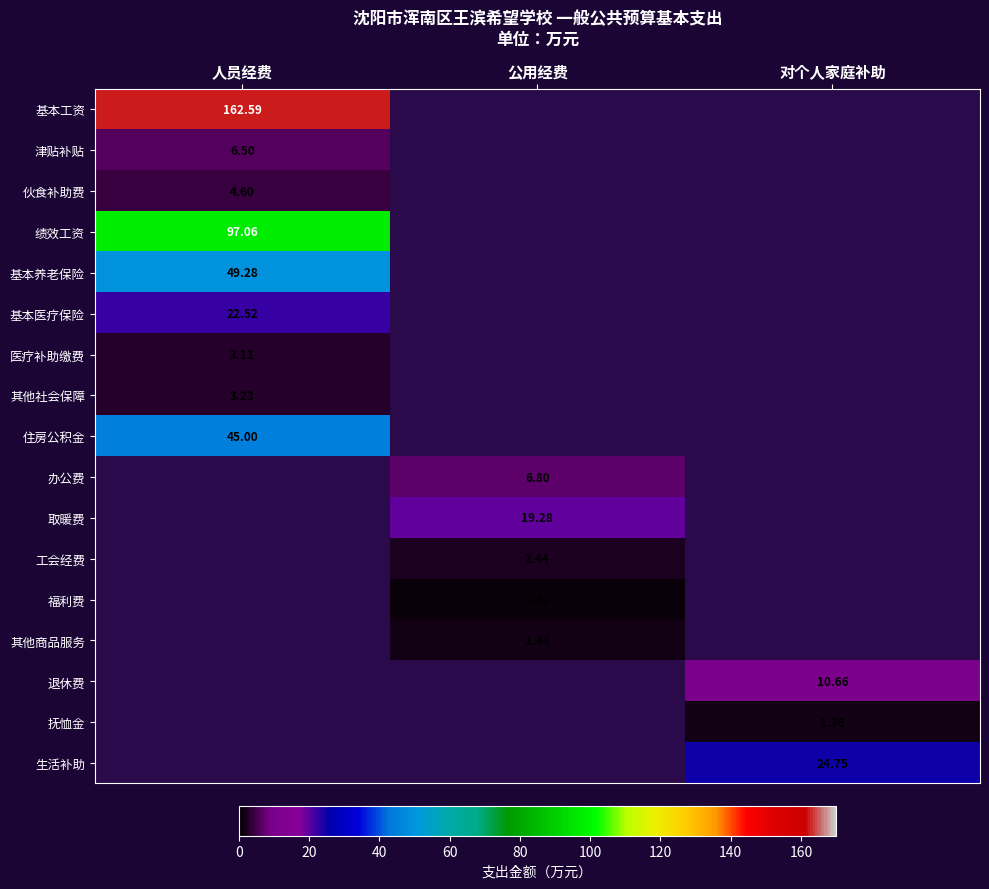

What is the smallest value displayed?

0.8